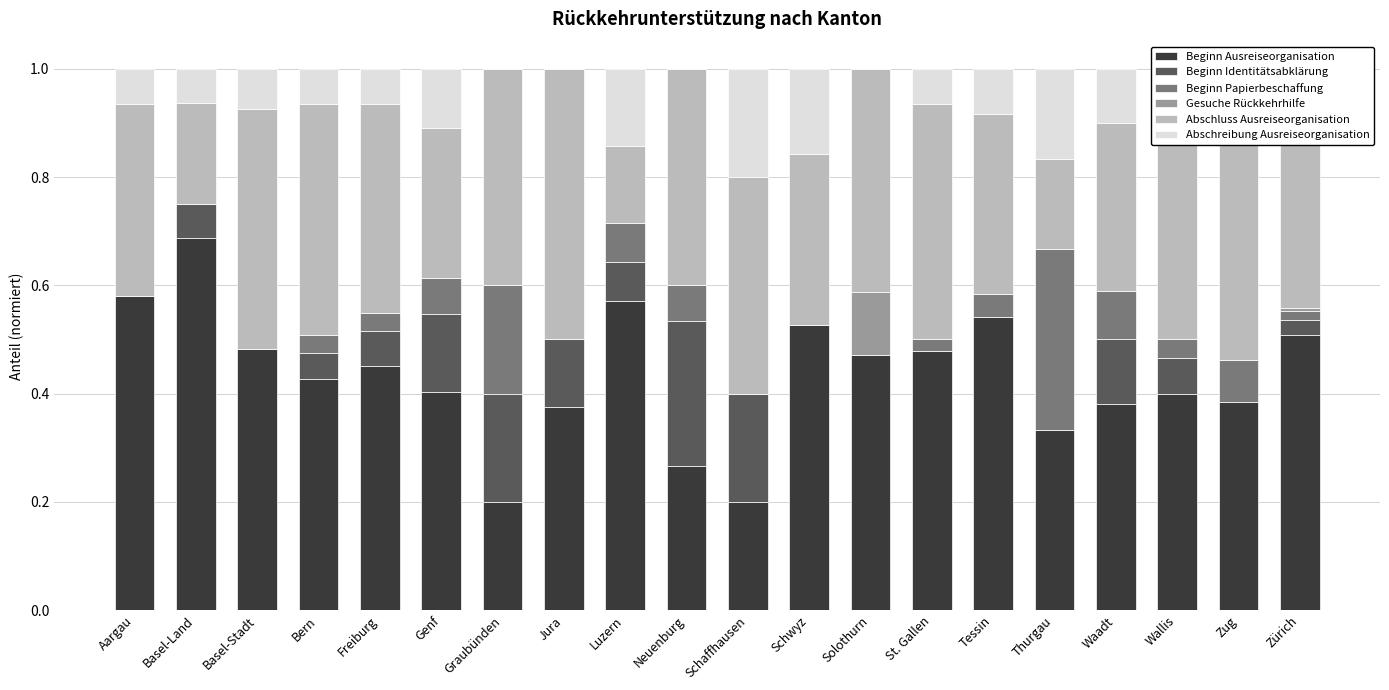

What is the total value across all series at Neuenburg?

1.0